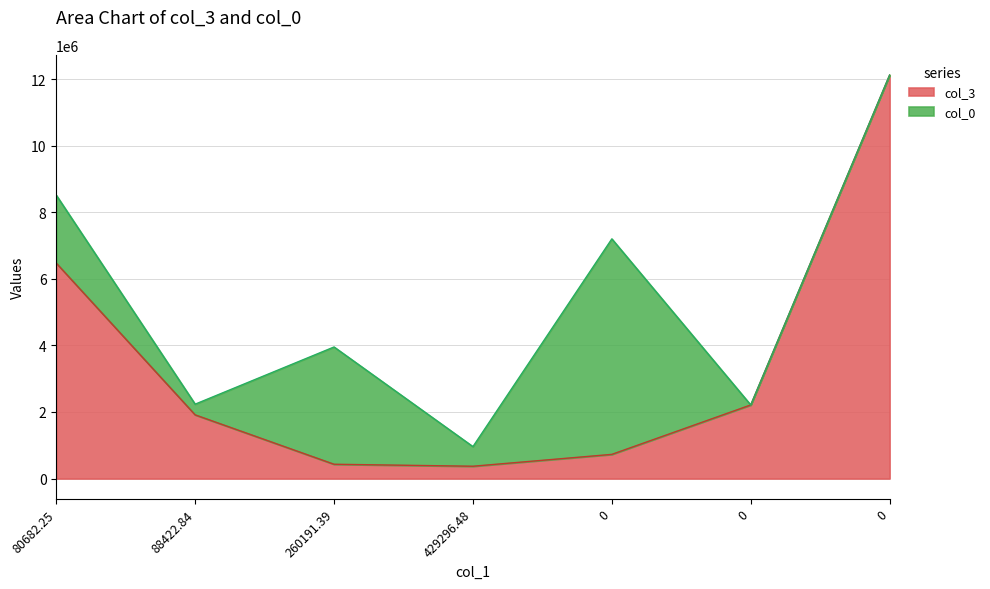

What are all the series names shown in the legend?

col_3, col_0